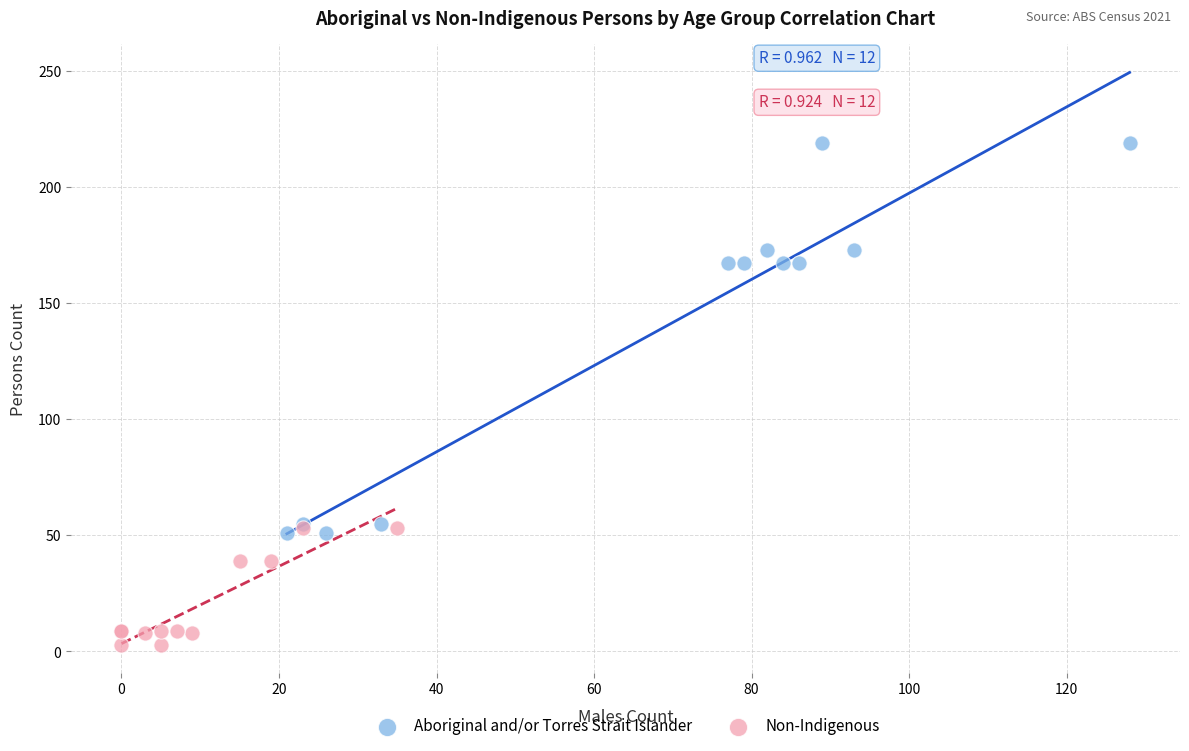

Which series has the largest Y range (max minus min)?

Aboriginal and/or Torres Strait Islander